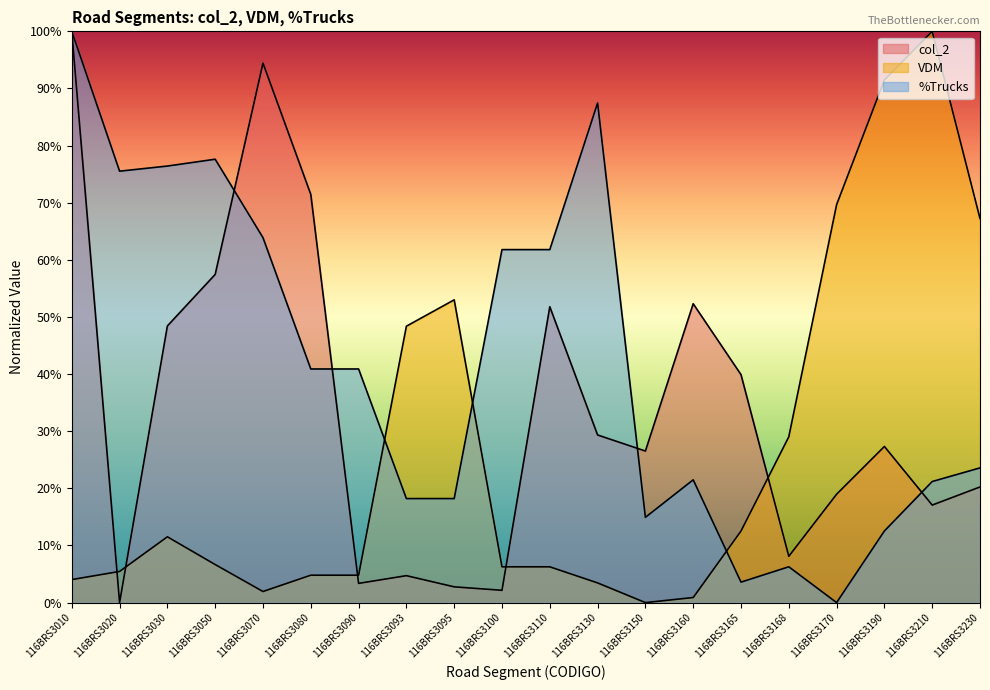

What is the average value of the VDM series?

26.4